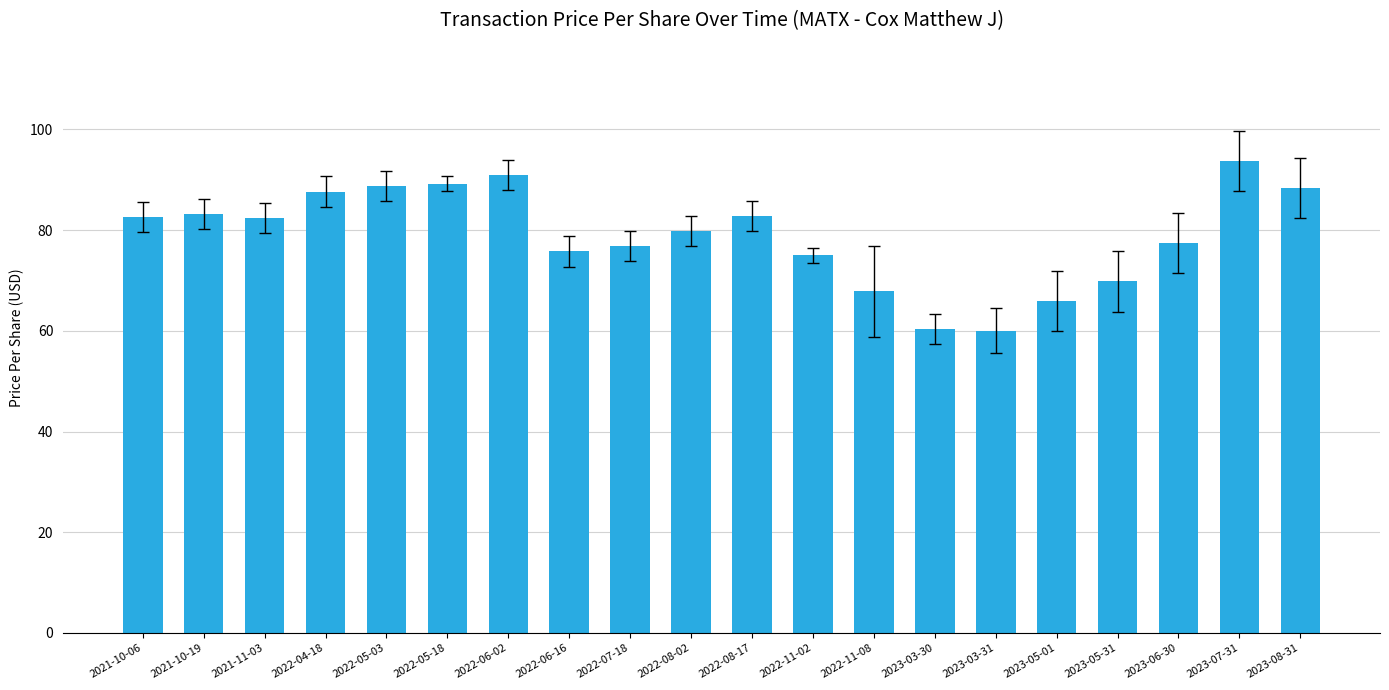

The value at 2022-07-18 is 31.9. True or false?

False